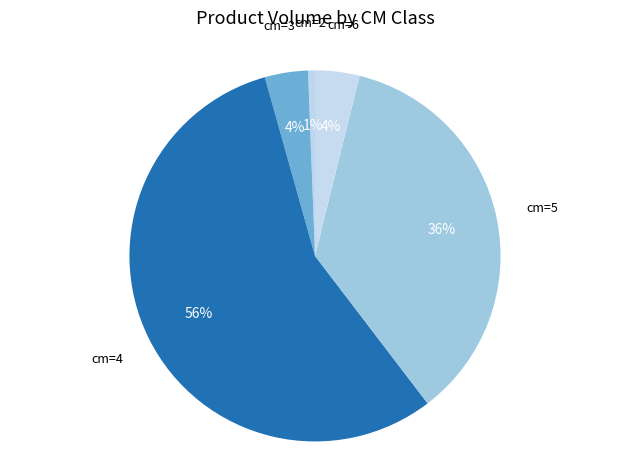

How many slices are in this pie chart?

5